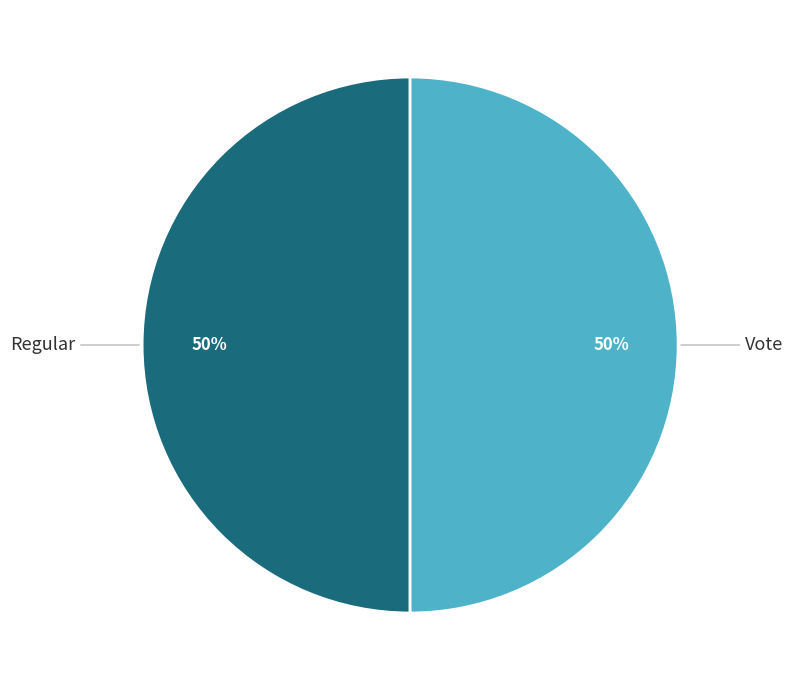

To the nearest percent, what is the average slice percentage?

50%